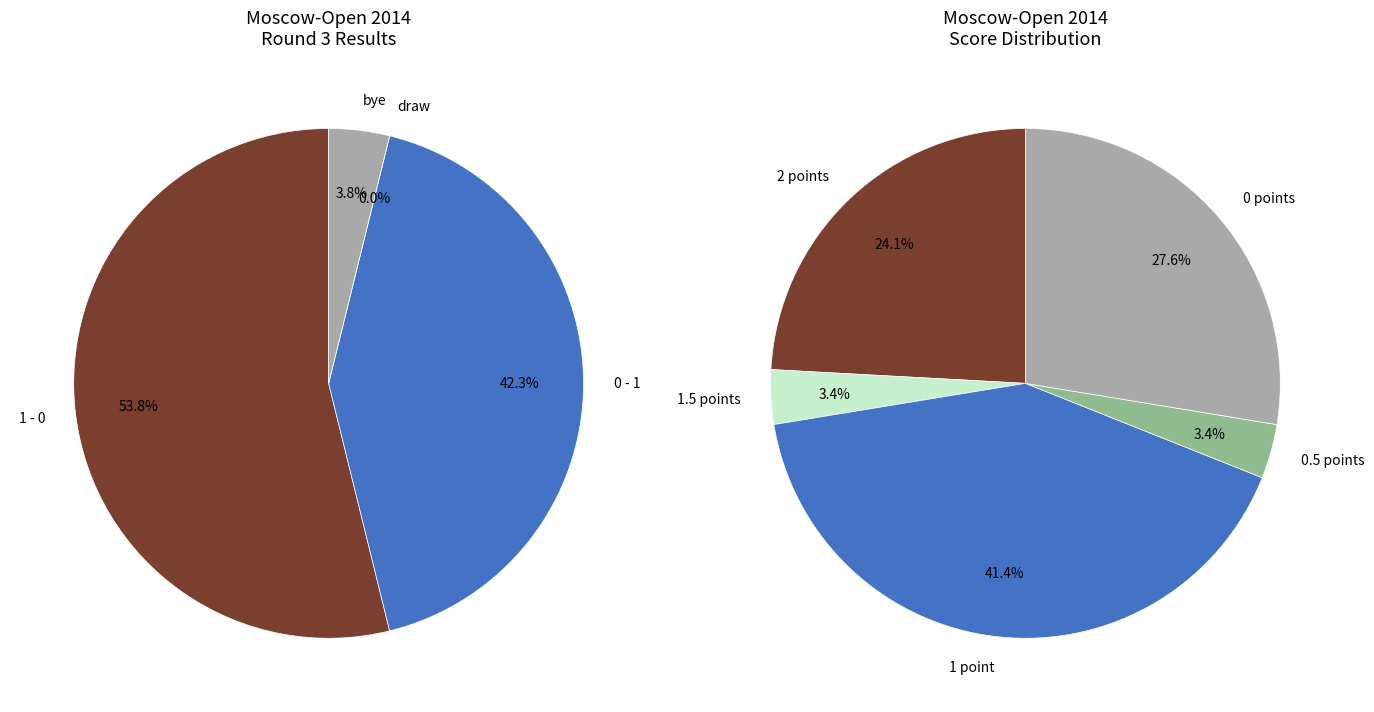

What is the change in value from 1 - 0 to bye?

-13